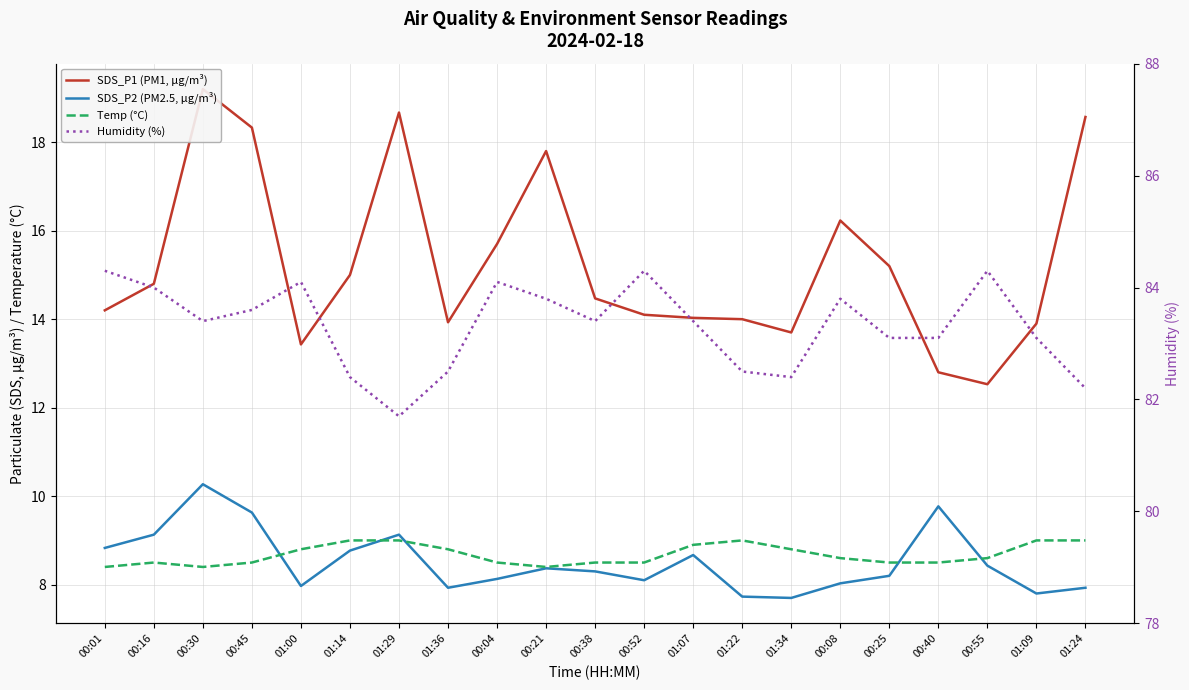

In SDS_P2 (PM2.5, µg/m³), how many points are higher than both neighbors (excluding endpoints)?

5